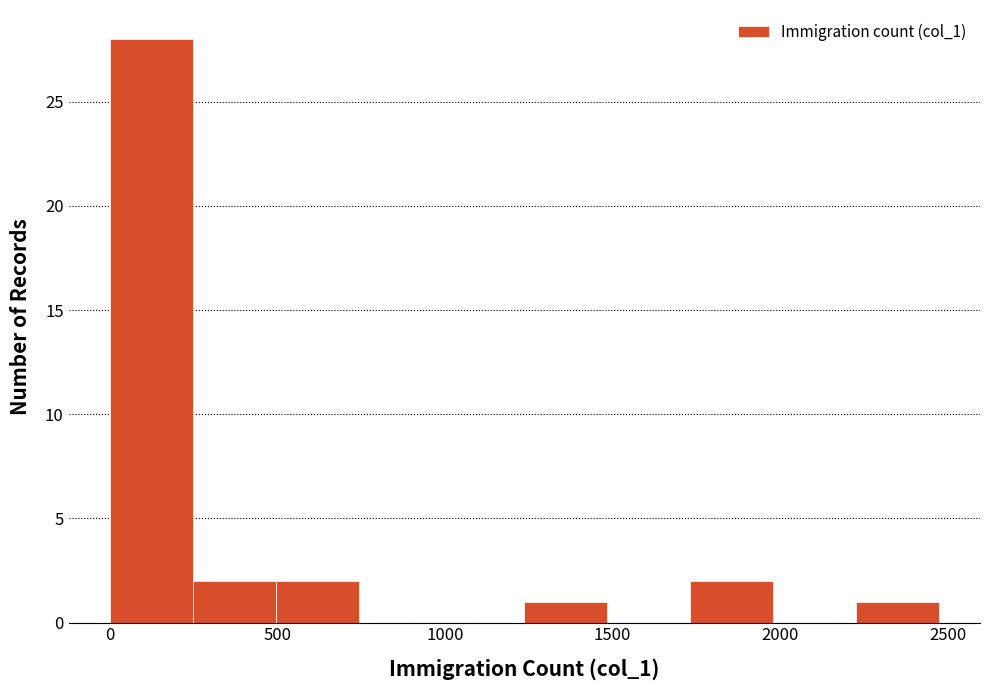

Reading left to right, transcribe this chart: for each bar, give the range it covers on the x-axis and its height. Neither the bar edges nor the heights are printed on the chart, so give them approximately, as read against the axes.

0 to 250: 28
250 to 500: 2
500 to 750: 2
750 to 1000: 0
1000 to 1250: 0
1250 to 1500: 1
1500 to 1750: 0
1750 to 2000: 2
2000 to 2250: 0
2250 to 2450: 1